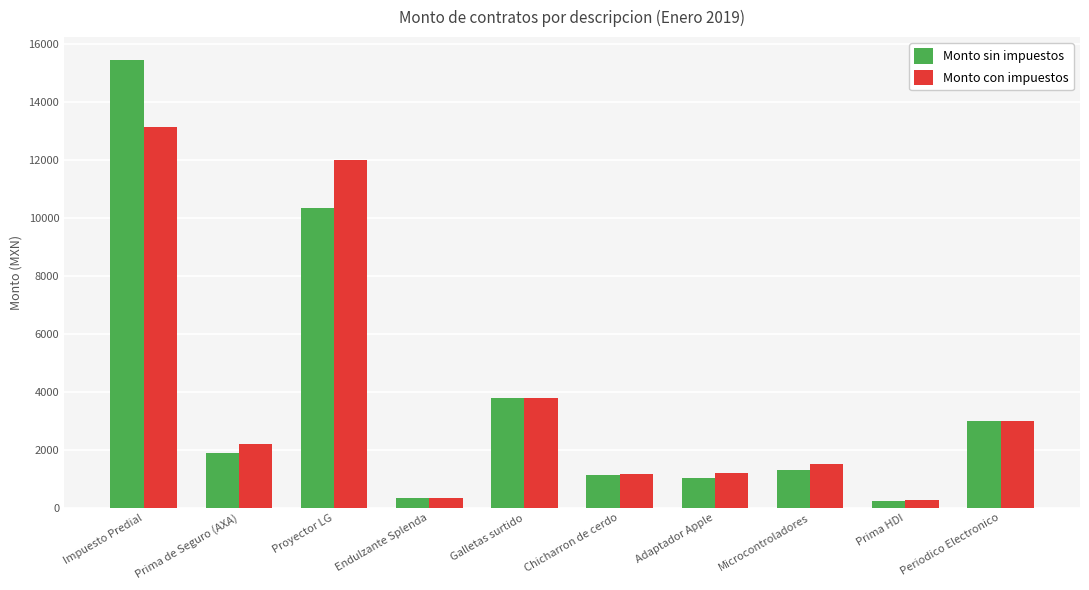

How many bars are there in total?

20